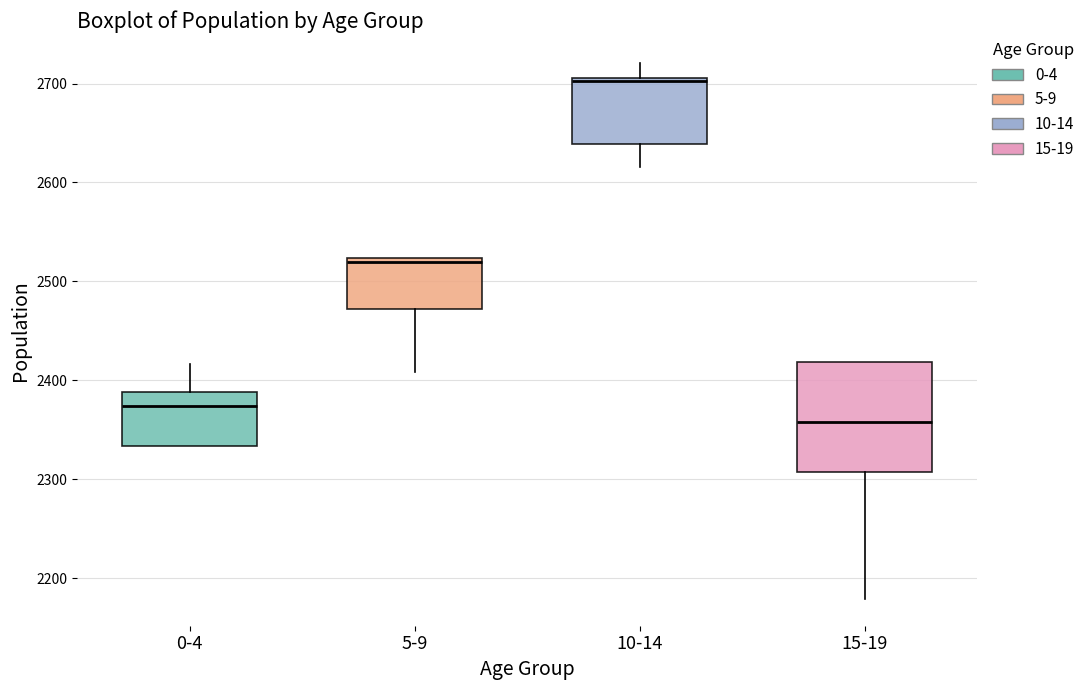

Which box has the highest median line?

10-14